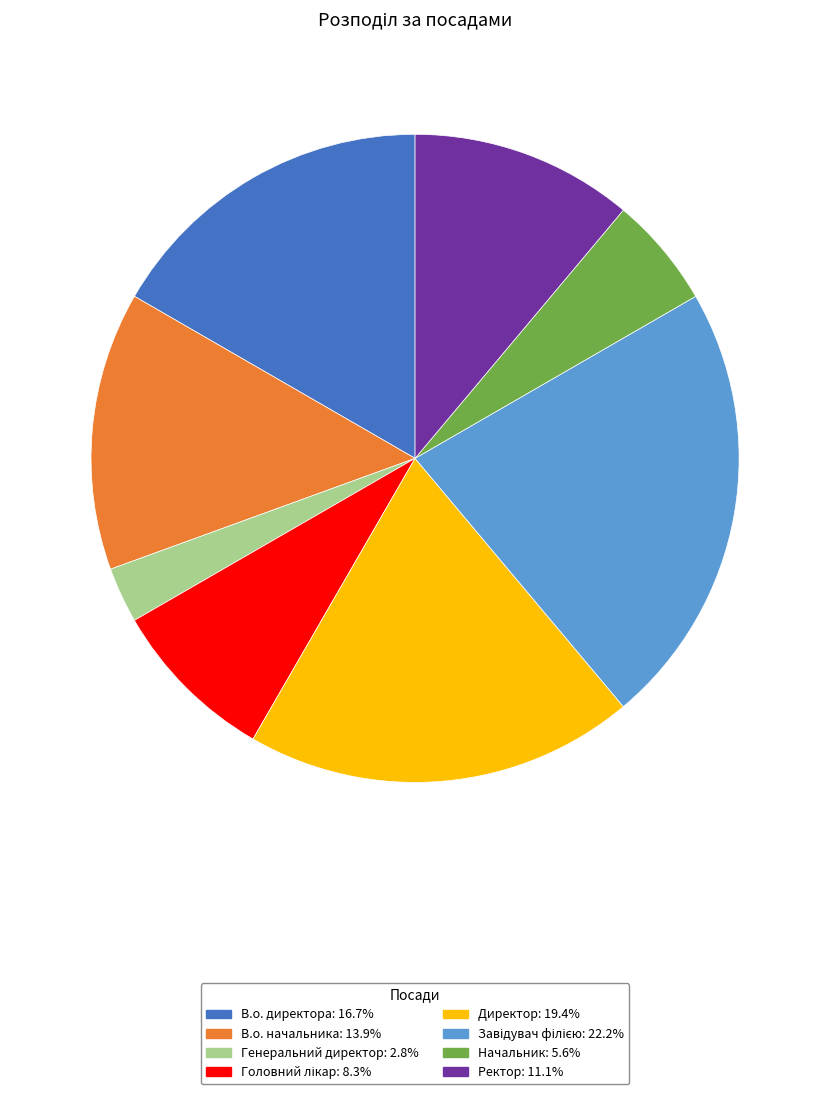

Is it true that В.о. начальника is 14% of the pie?

True